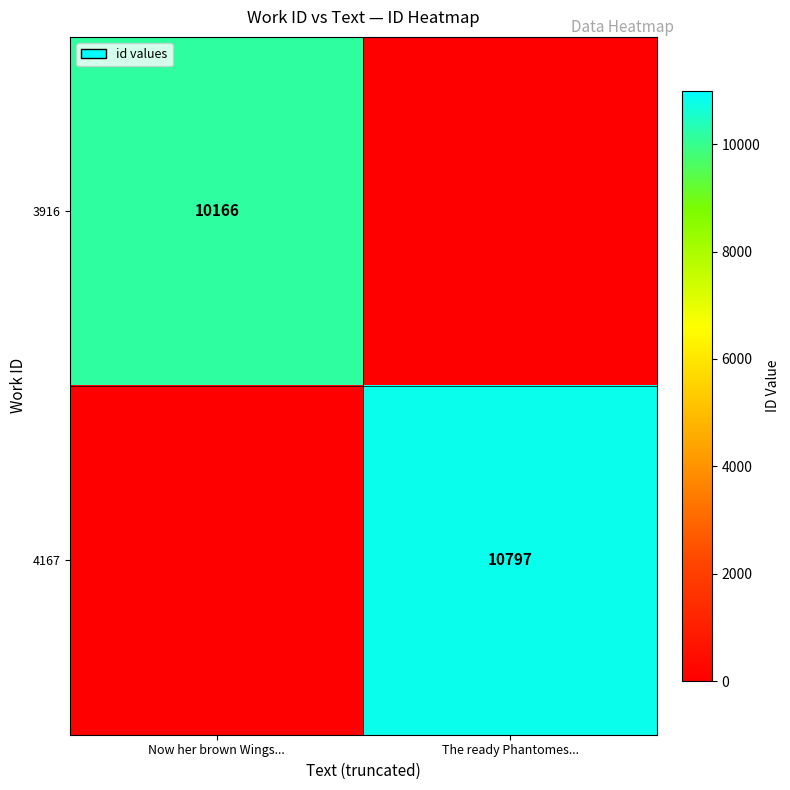

Between The ready Phantomes... and Now her brown Wings..., which is larger?

Now her brown Wings...